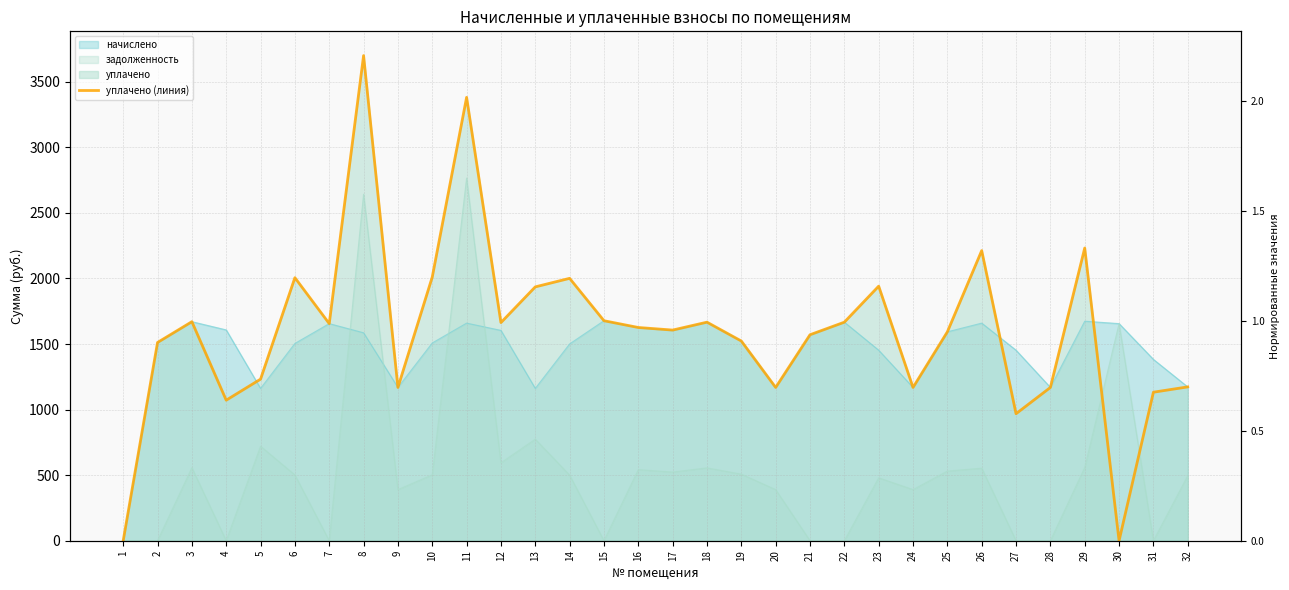

What is the ratio of the value at 20 to the value at 22?

0.7